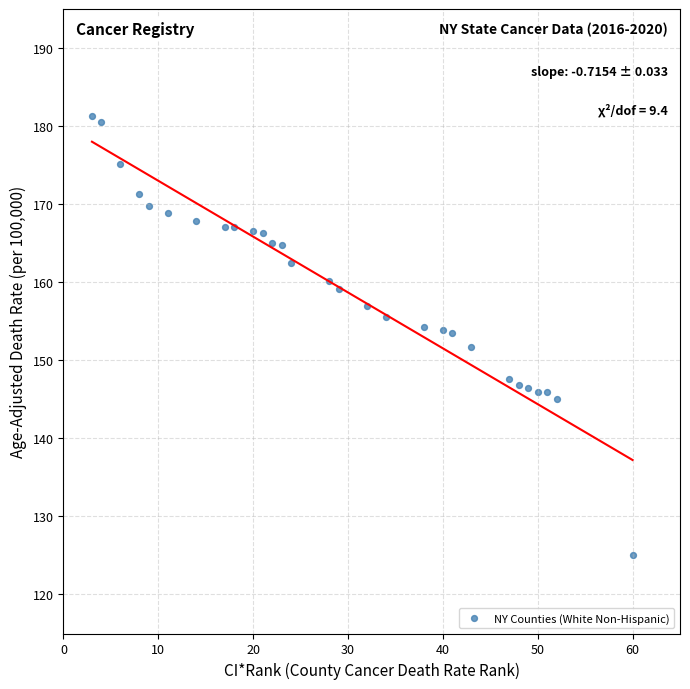

What is the range of X values (max minus min)?

57.0